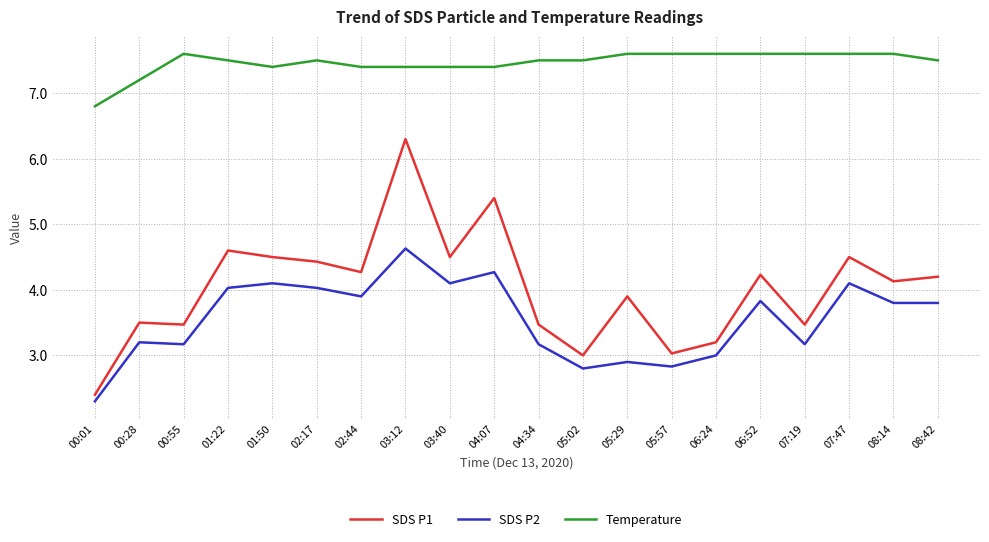

At which label does Temperature first exceed 7?

00:28